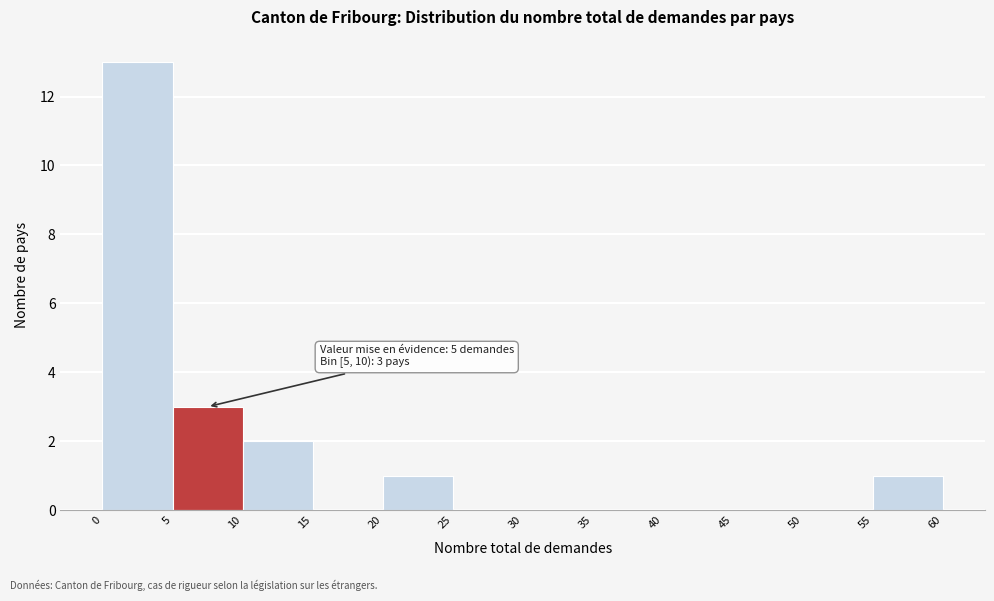

Which range on the x-axis has the tallest bar?

0 to 5